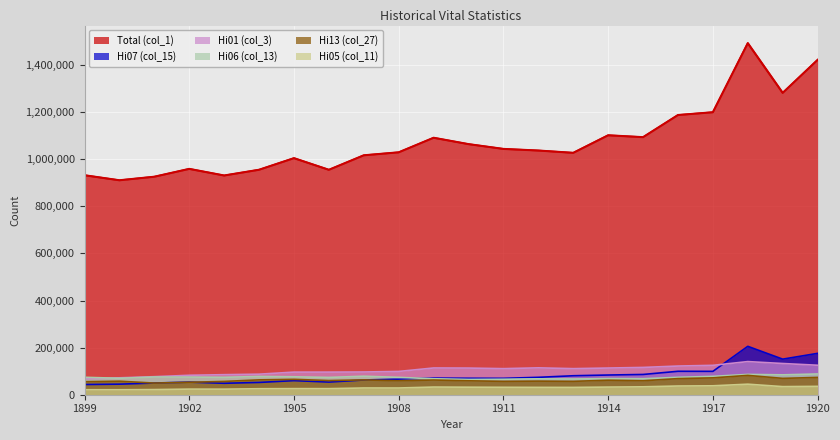

At which label is Hi13 (col_27) closest to 65742?

1905